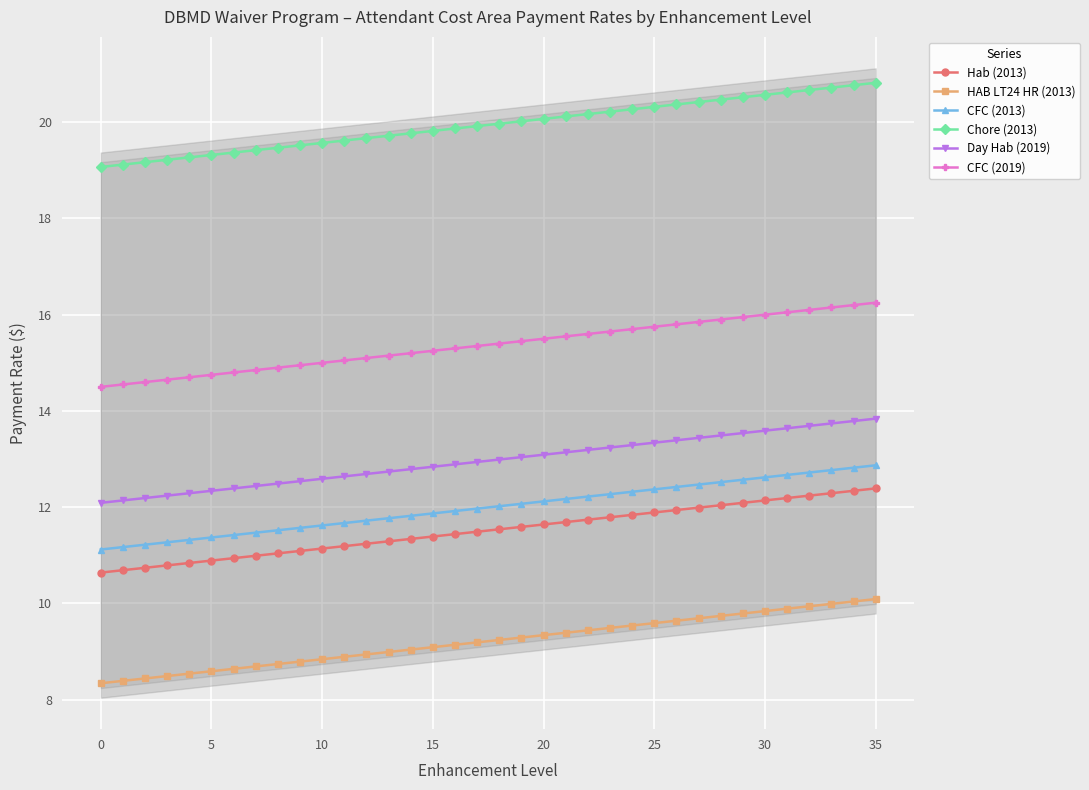

What is the sum of all Chore (2013) values?

718.0